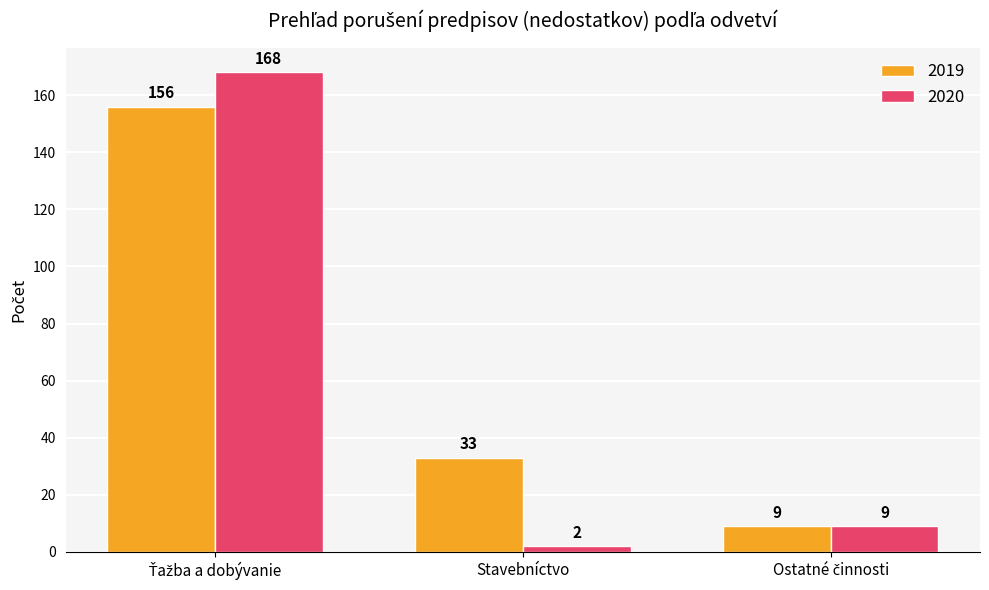

What is the maximum value shown in the chart?

168